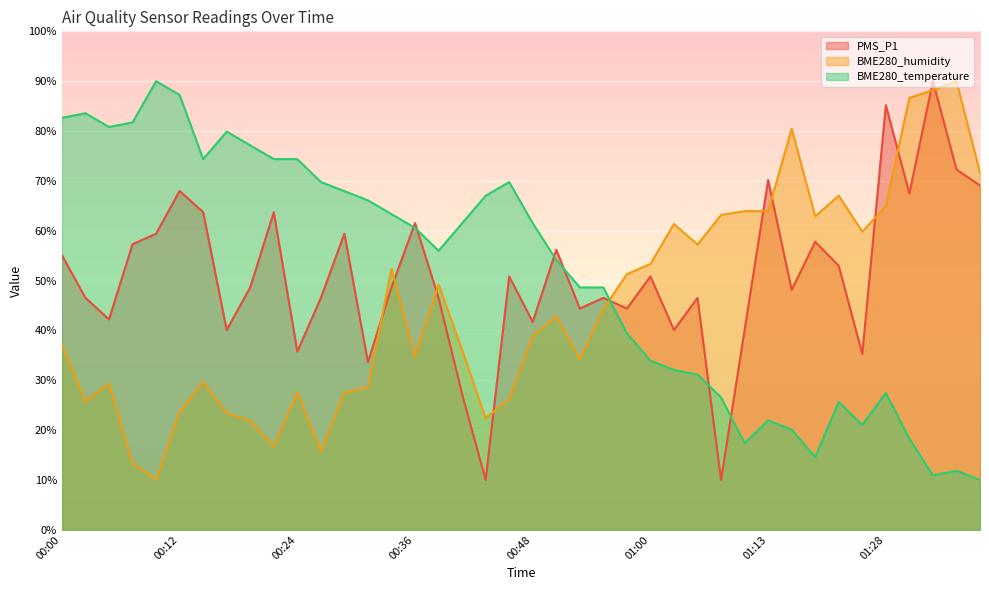

Which category has the lowest value in the PMS_P1 series?

00:43